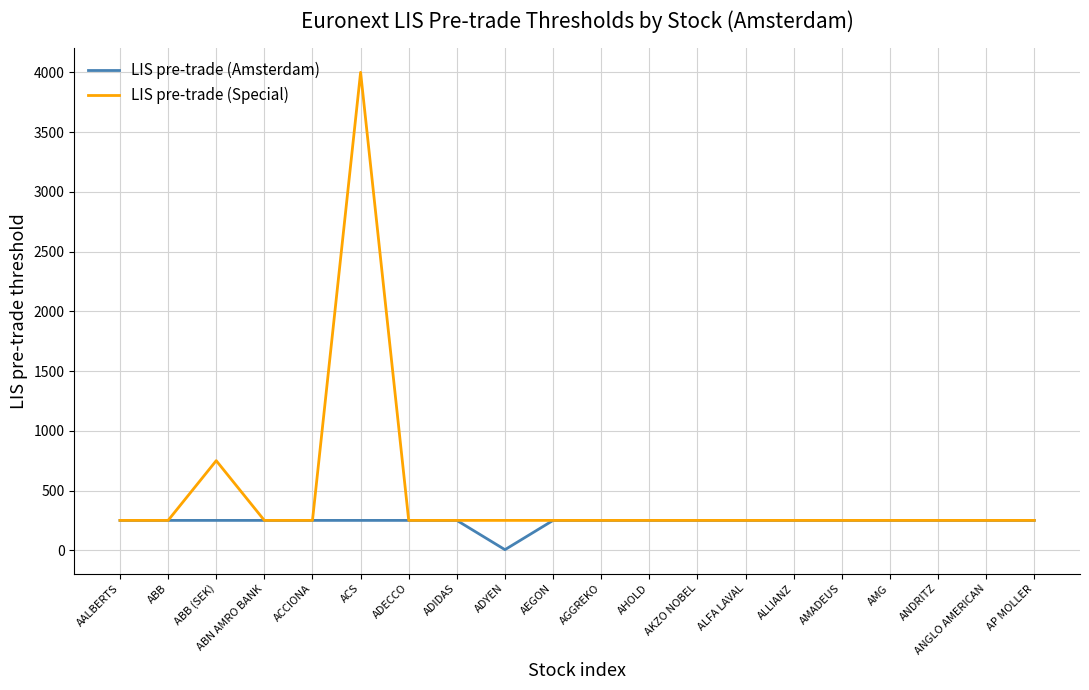

At ACS, list the series in order from largest to smallest.

LIS pre-trade (Special), LIS pre-trade (Amsterdam)